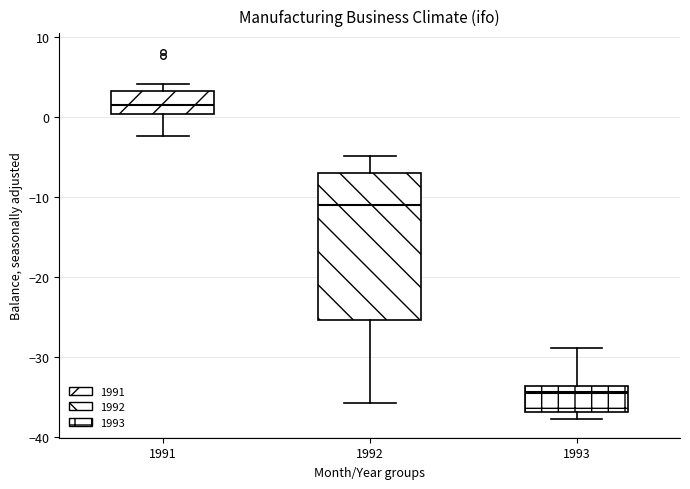

Which box is the tallest, from its lower edge to its upper edge?

1992